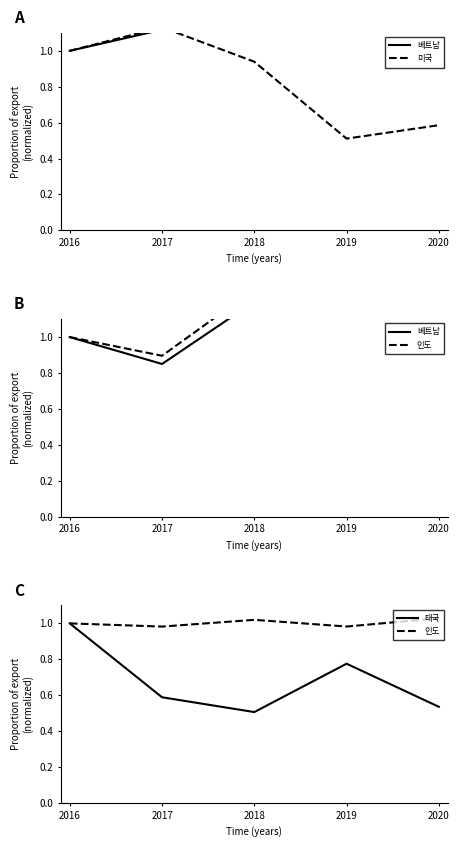

Rank the series by their average value, from lowest to highest.

태국, 미국, 인도, 베트남